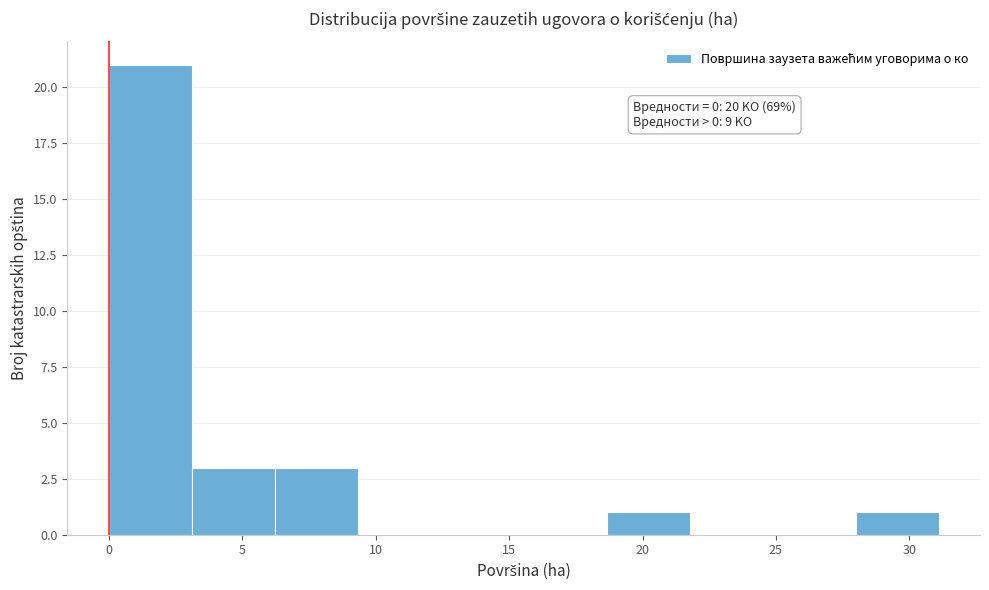

Over which range of the x-axis is the bar tallest?

0.0 to 3.0